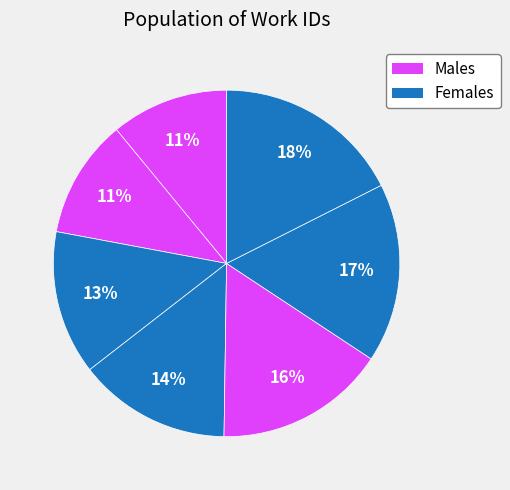

Count the number of slices in the pie.

7